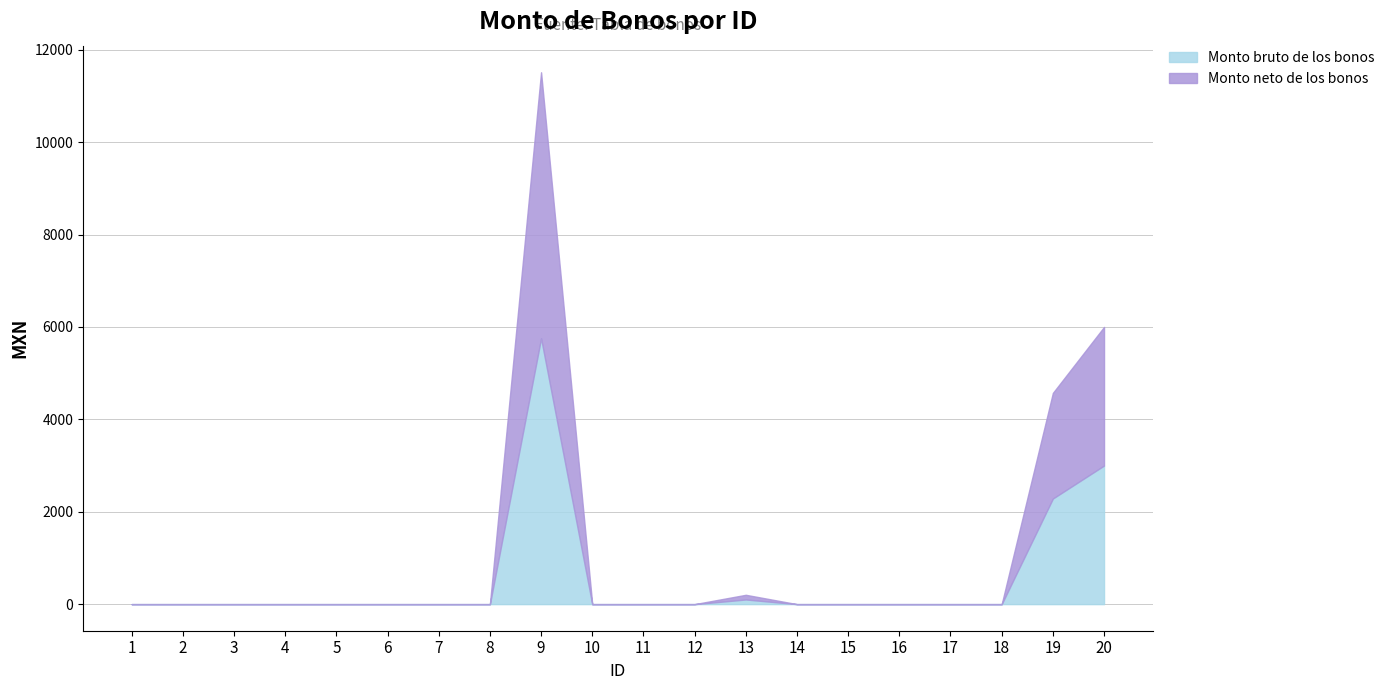

At which category does the chart reach its minimum across all series?

1